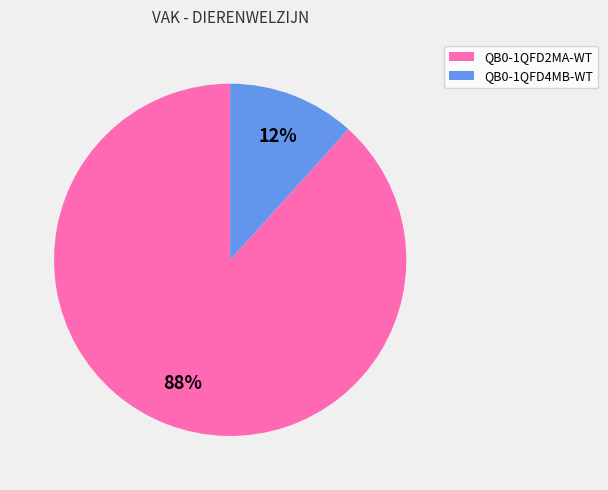

Is it true that QB0-1QFD4MB-WT is 1% of the pie?

False